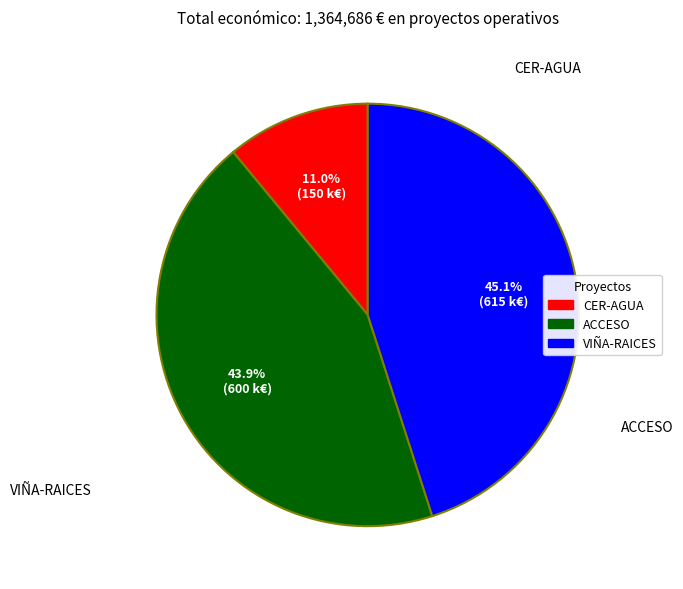

Which category has the smallest portion of the pie?

CER-AGUA